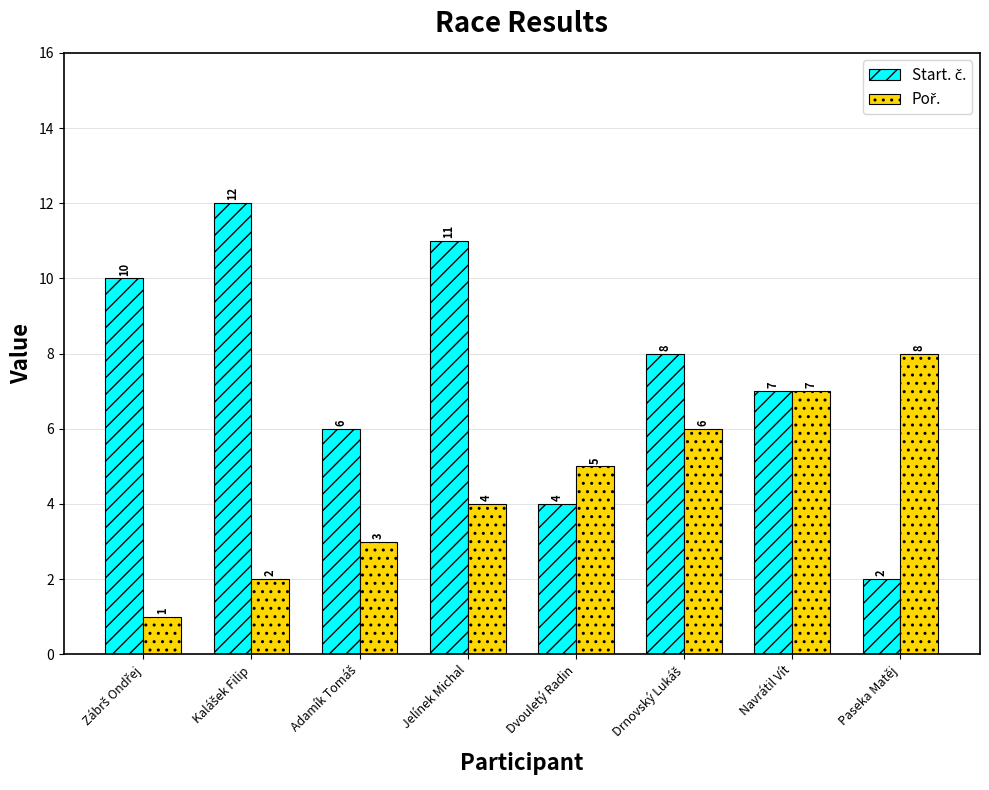

What is the maximum value shown in the chart?

12